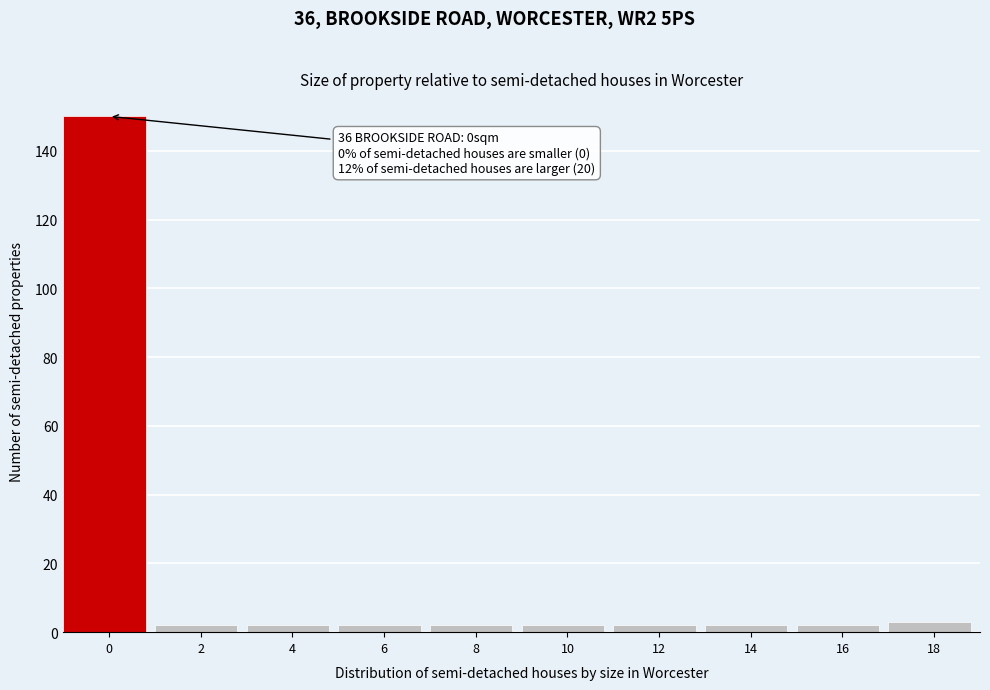

Reading left to right, list all the values displayed in this chart.

150	2	2	2	2	2	2	2	2	3